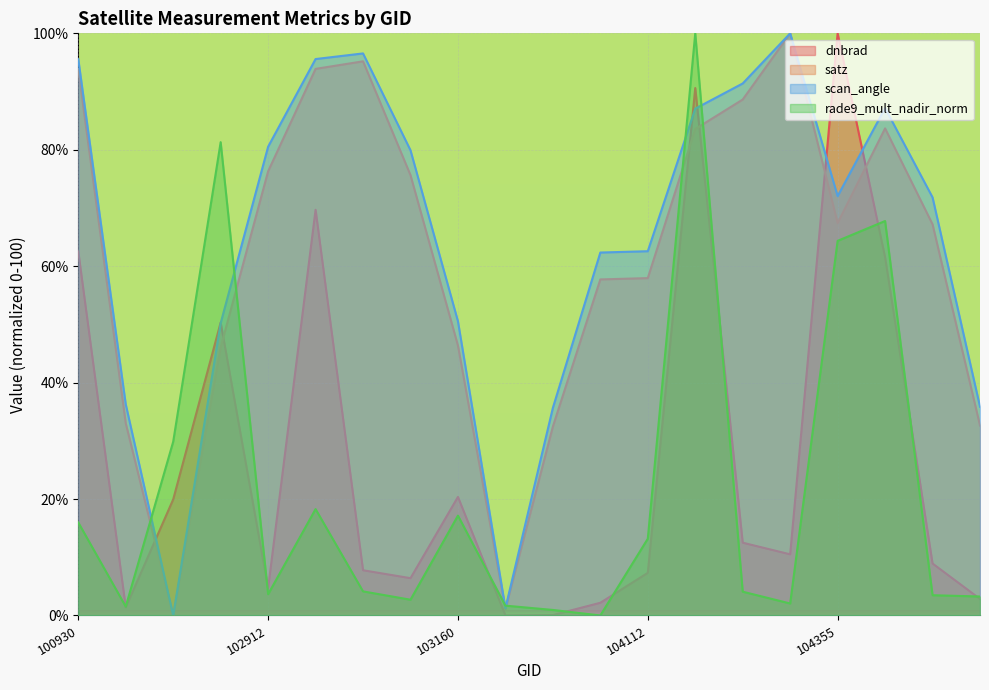

Where is the first local maximum for rade9_mult_nadir_norm?

102792